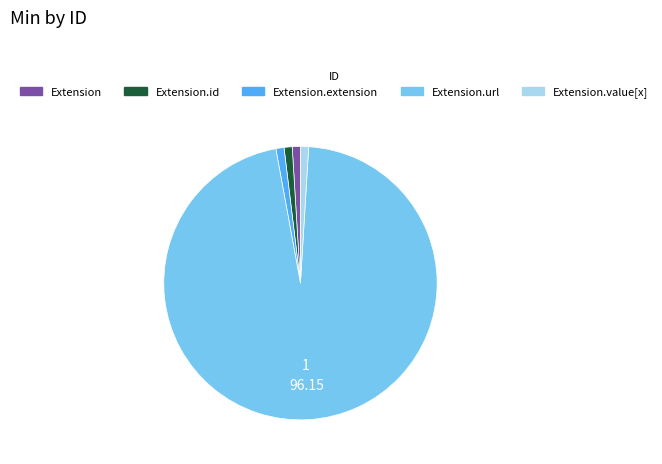

Is there any slice that represents more than half of the pie?

Yes